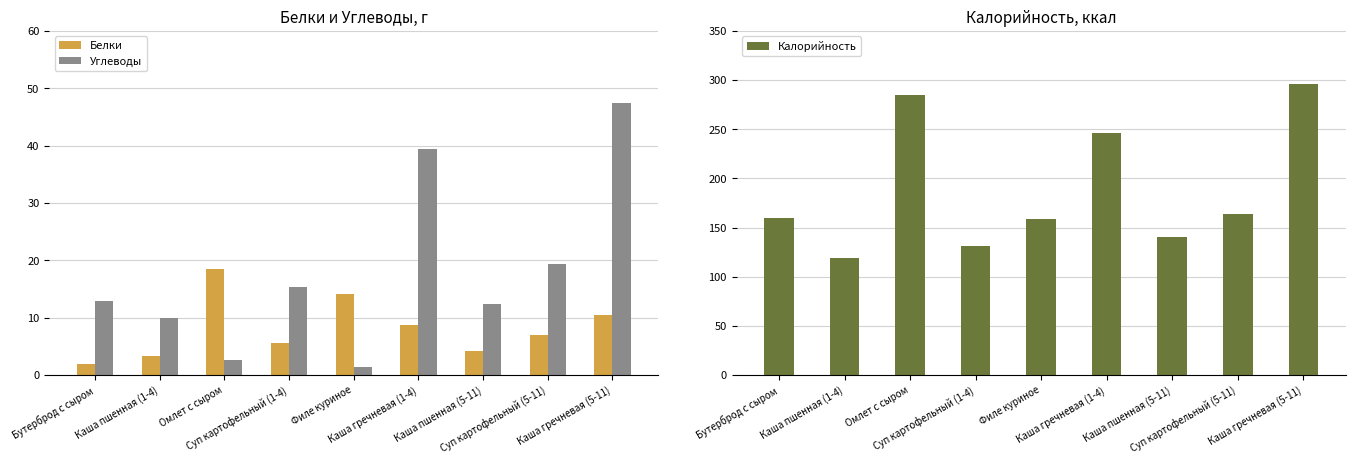

What position from the right is Каша гречневая (5-11)?

1